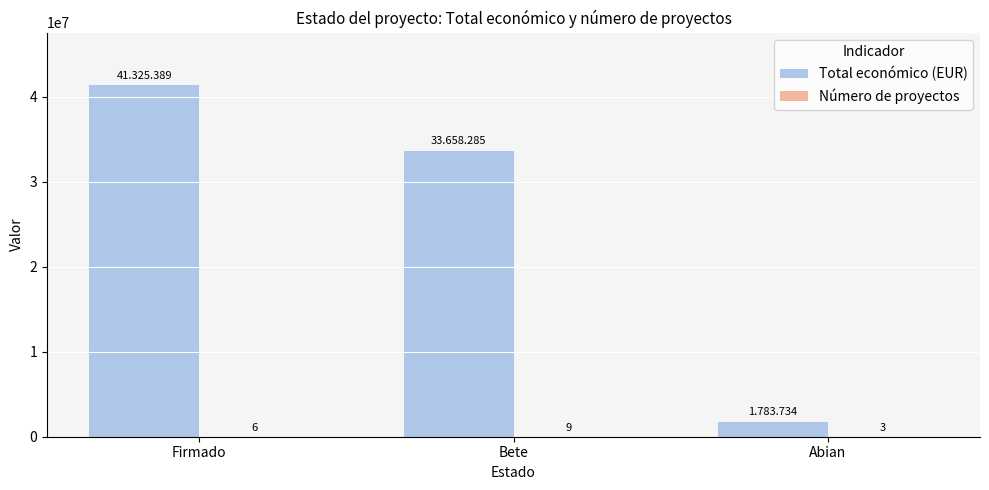

How many distinct data groups are displayed?

2